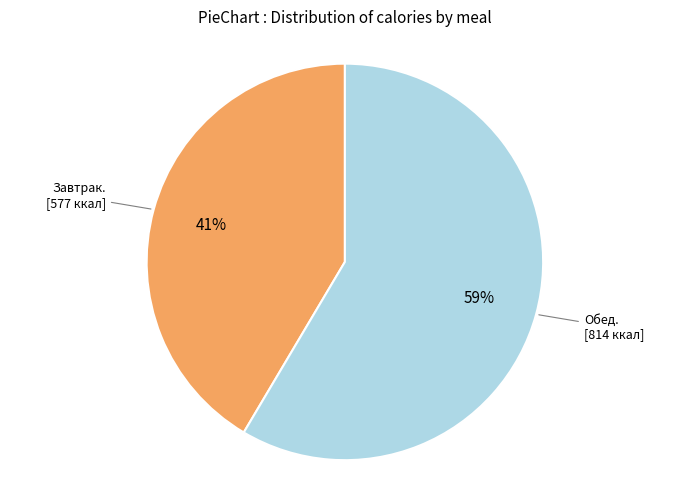

To the nearest percent, what is the average slice percentage?

50%